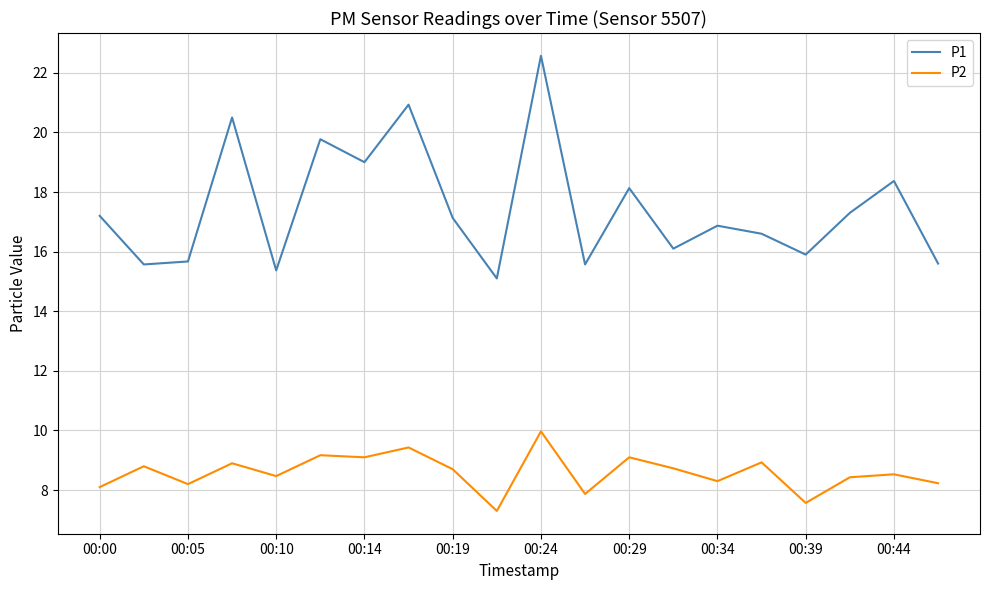

What is the difference between the maximum and minimum values in the P2 series?

2.7